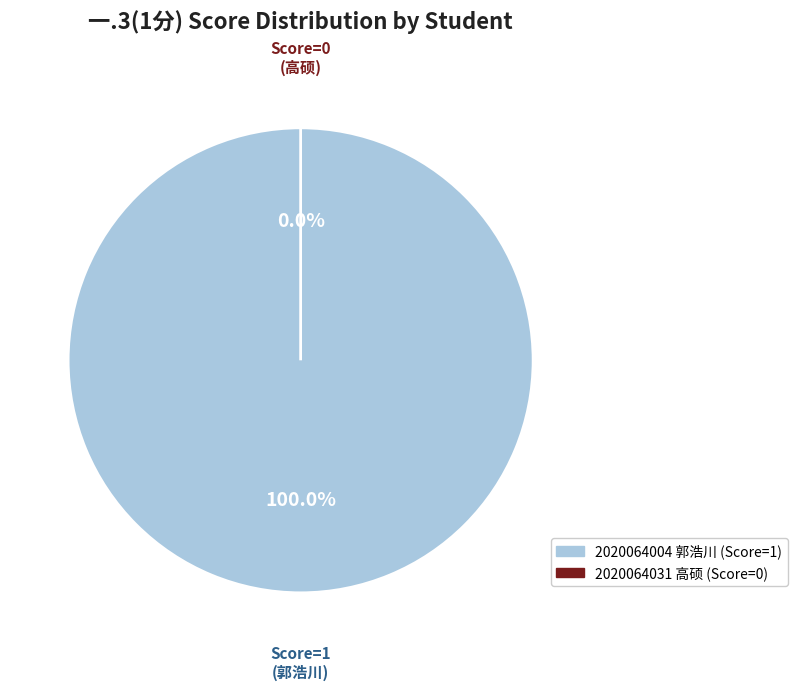

Rank the categories by value from lowest to highest.

2020064031, 2020064004